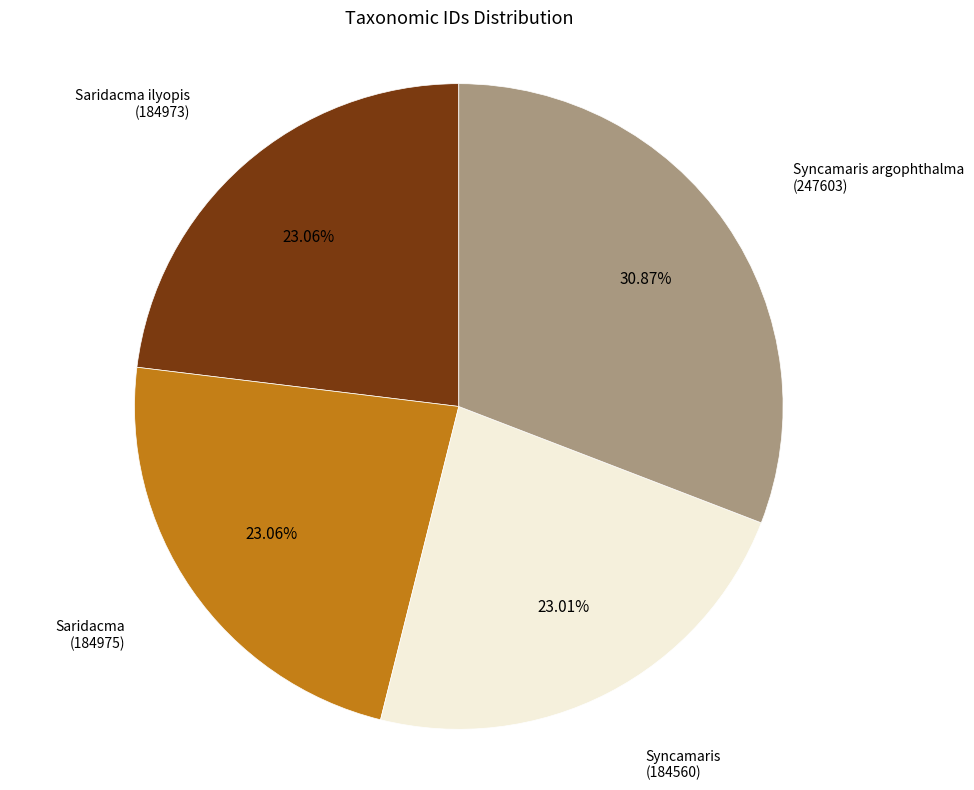

Is there a majority slice in this chart?

No